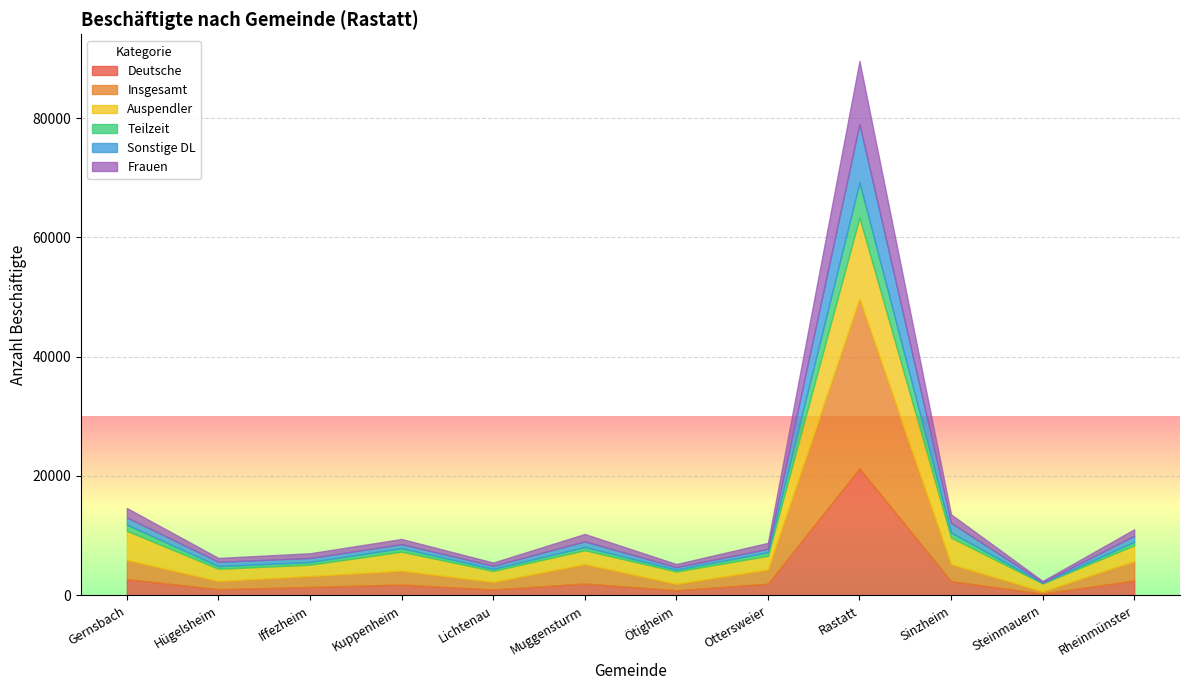

What position from the left is Kuppenheim?

4